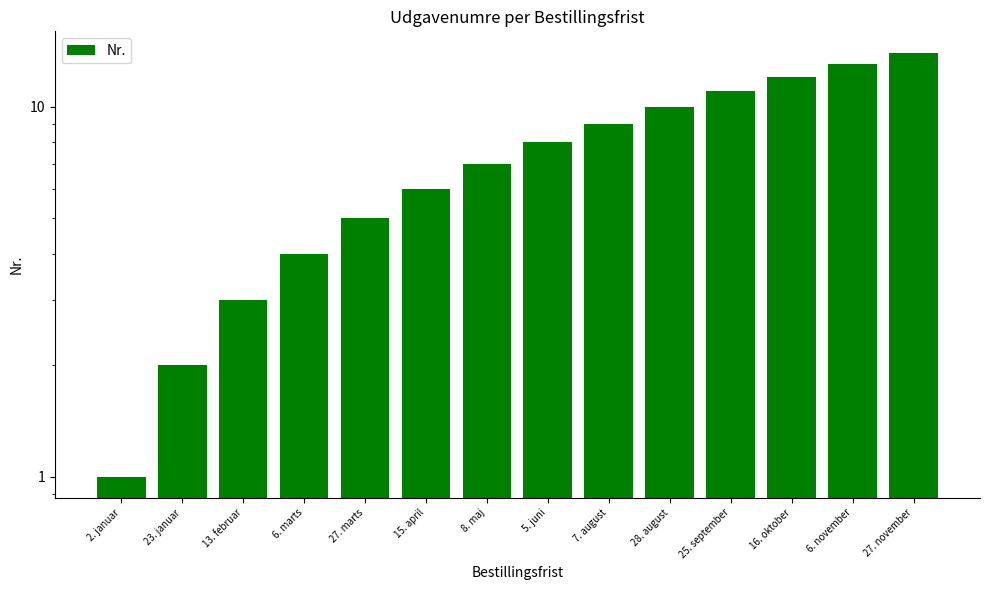

What is the smallest value displayed?

1